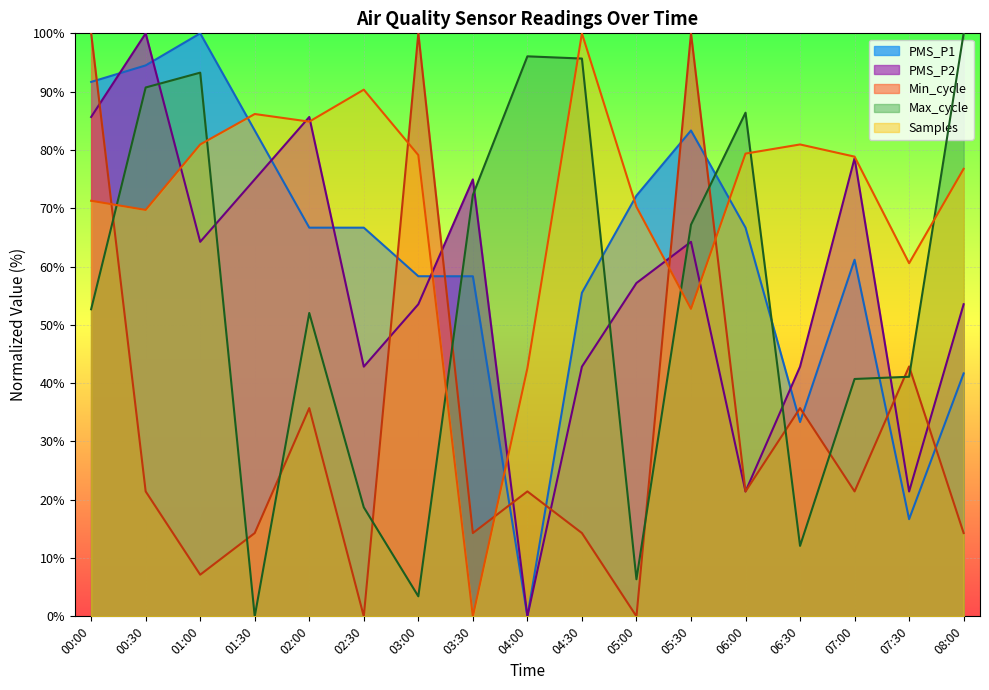

What is the sum of all PMS_P2 values?

963.8